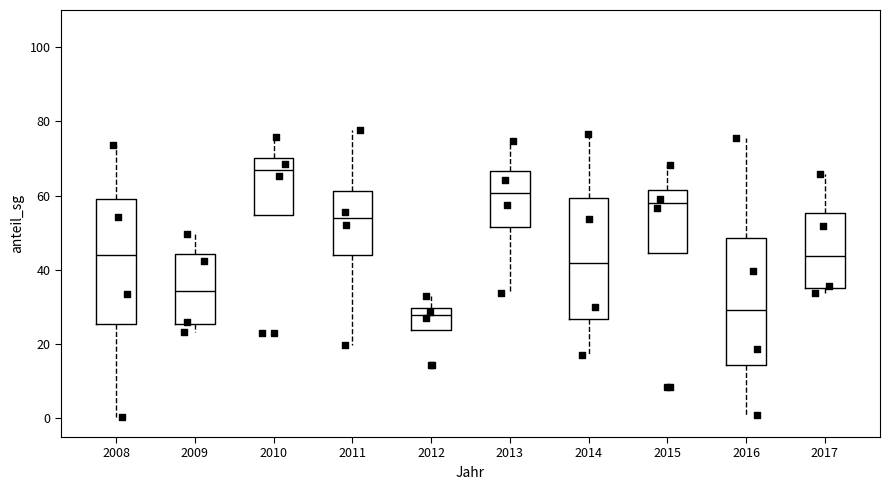

Reading left to right, transcribe this box plot: for each box, give where its median line is, the range the box spans, and where its two whiskers end, as read against the y-axis. The values are not printed on the chart, so give them approximately, as read against the axis.

2008: median 44, box 26 to 60, whiskers 0 to 74
2009: median 34, box 26 to 44, whiskers 24 to 50
2010: median 66, box 54 to 70, whiskers 54 to 76
2011: median 54, box 44 to 62, whiskers 20 to 78
2012: median 28, box 24 to 30, whiskers 24 to 34
2013: median 60, box 52 to 66, whiskers 34 to 74
2014: median 42, box 26 to 60, whiskers 18 to 76
2015: median 58, box 44 to 62, whiskers 44 to 68
2016: median 30, box 14 to 48, whiskers 2 to 76
2017: median 44, box 36 to 56, whiskers 34 to 66